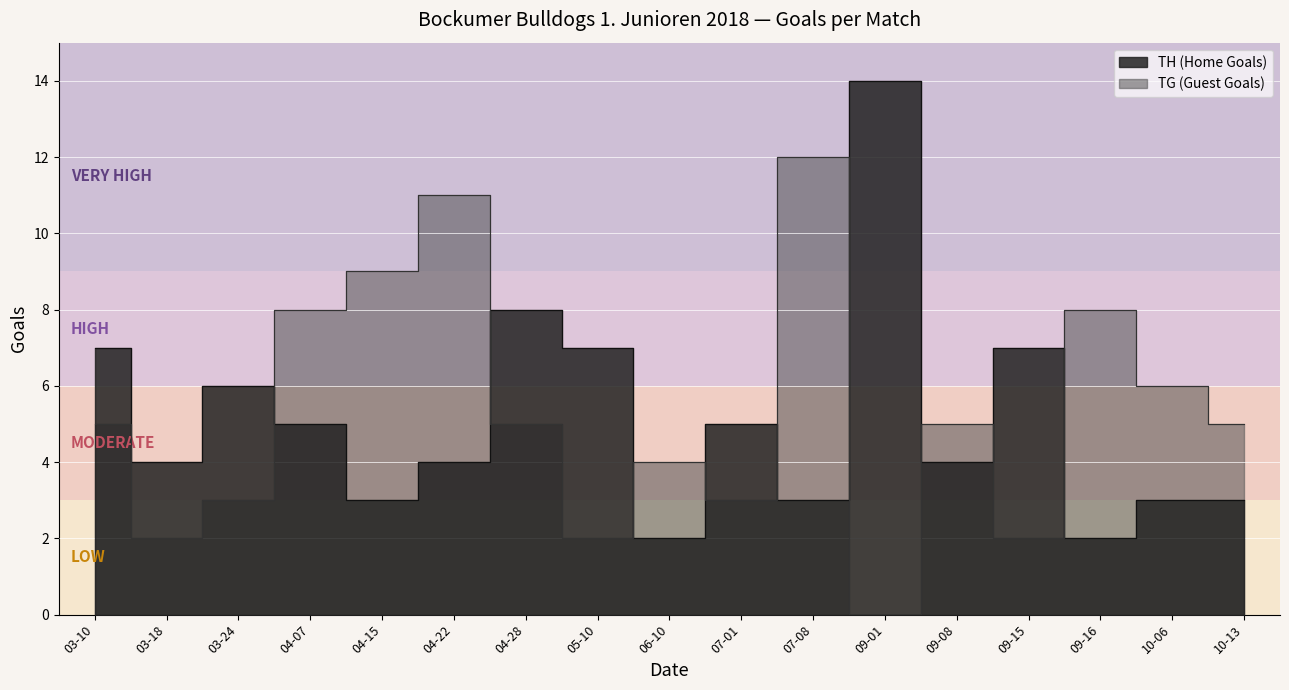

Is the value of TG (Guest Goals) at 09-16 greater than the value of TH (Home Goals) at 10-13?

Yes